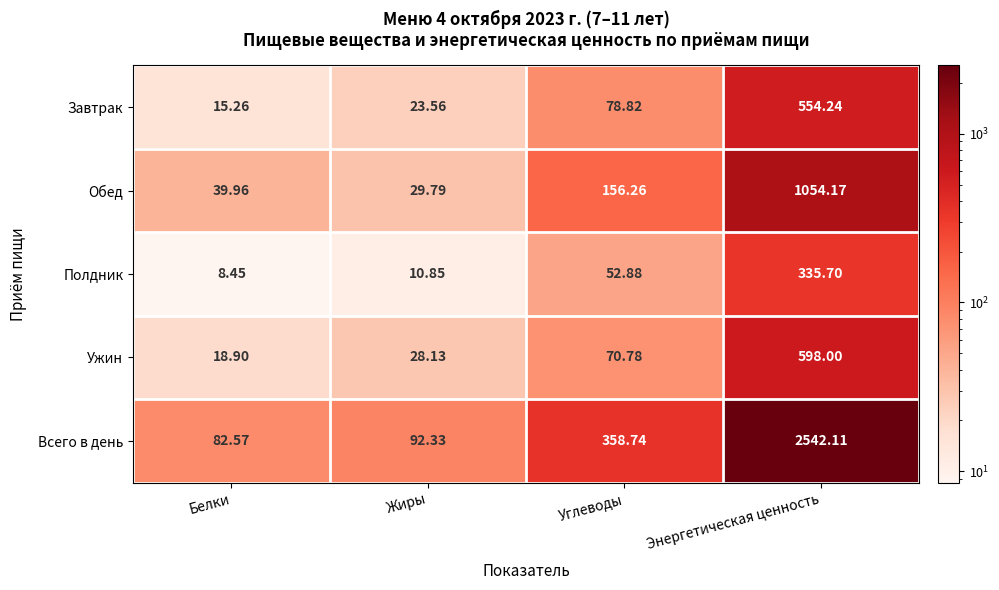

At which category does the chart reach its minimum across all series?

Белки